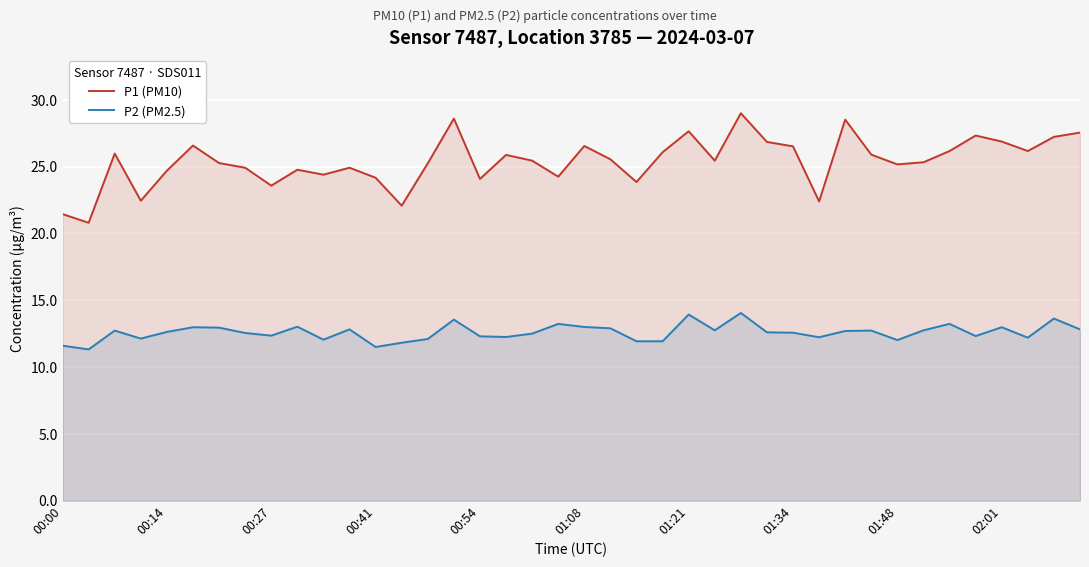

What is the difference between the maximum and minimum values in the P2 (PM2.5) series?

2.7